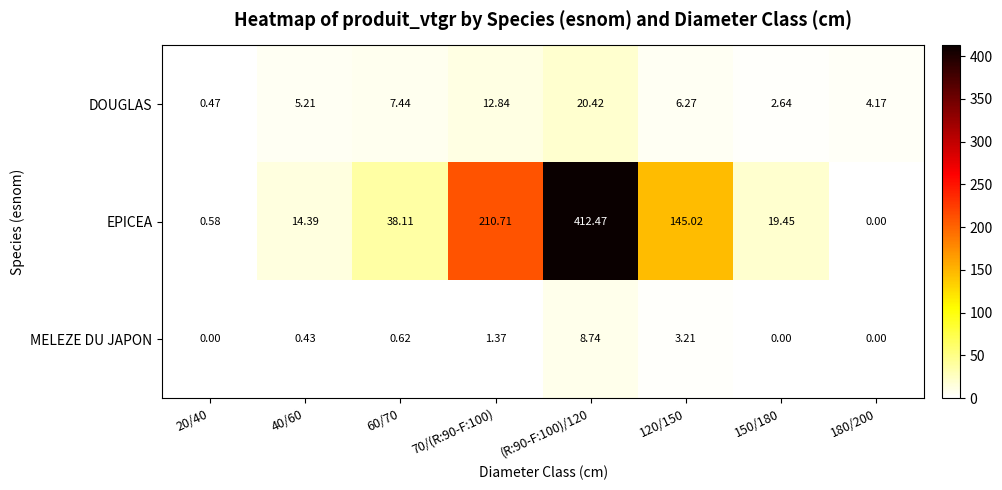

Which series has the largest total across all categories?

EPICEA